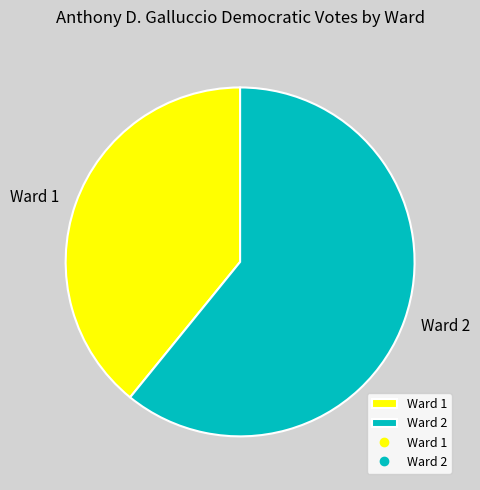

Approximately how many times larger is the value at Ward 1 compared to Ward 2?

0.6